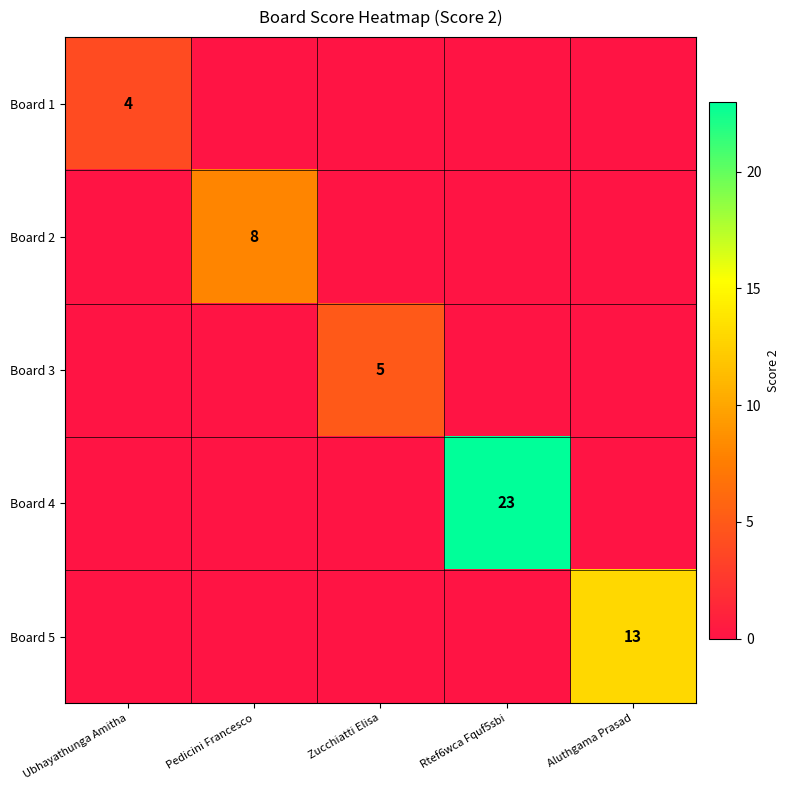

What is the total value across all series at Pedicini Francesco?

8